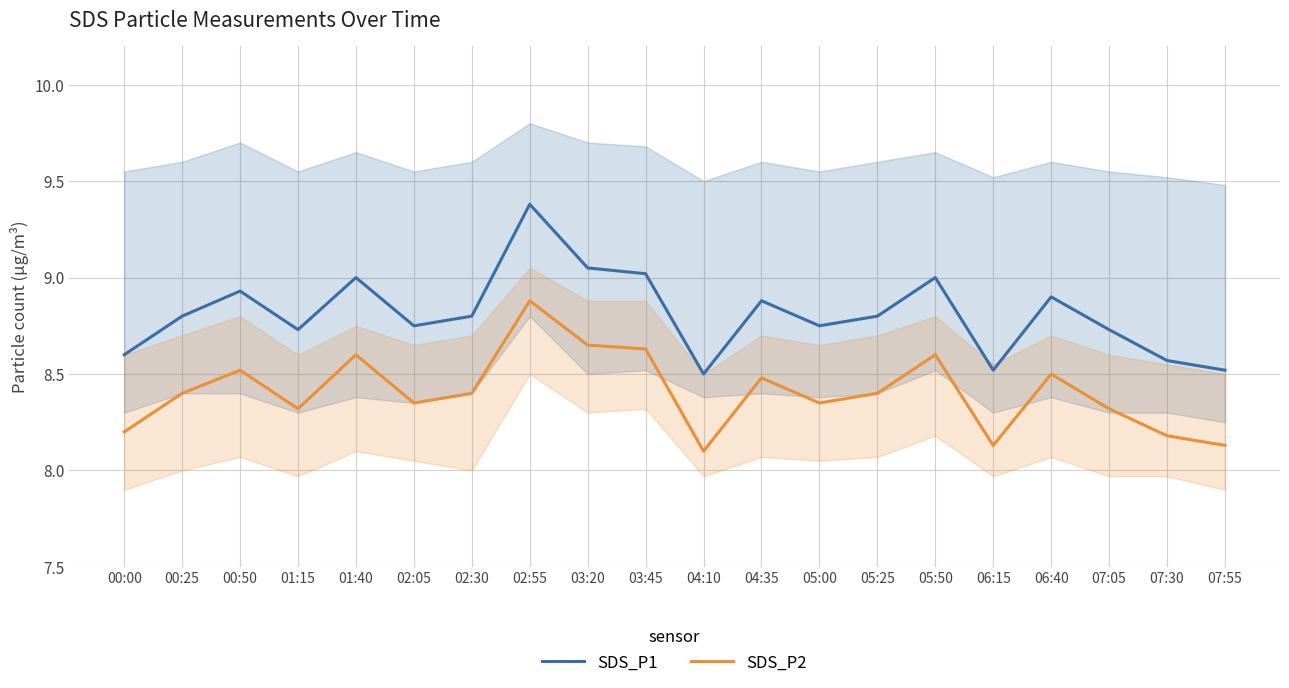

Rank the series by their maximum value, from lowest to highest.

SDS_P2, SDS_P1